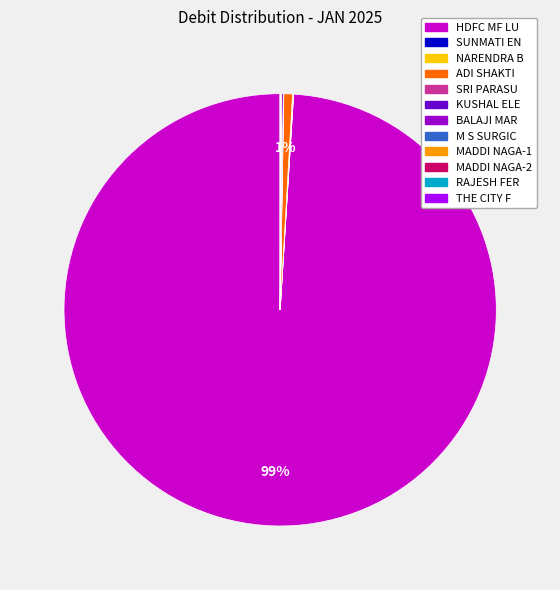

To the nearest percent, what is the difference between the largest and smallest slice percentages?

99%